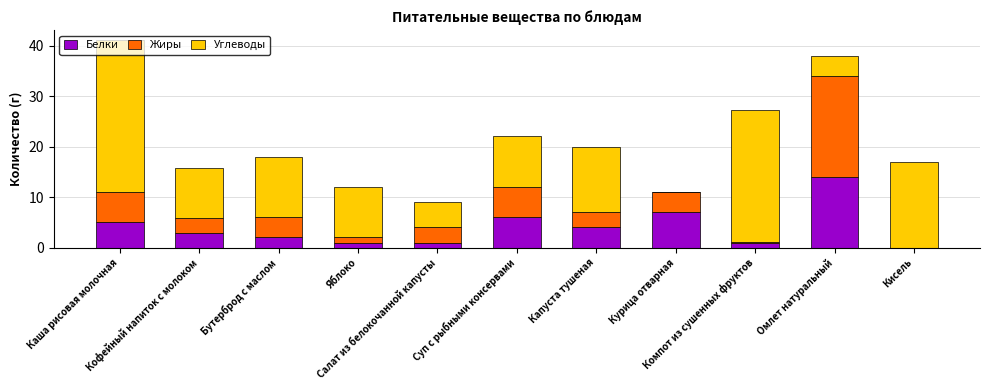

What is the total value across all series at Салат из белокочанной капусты?

9.0